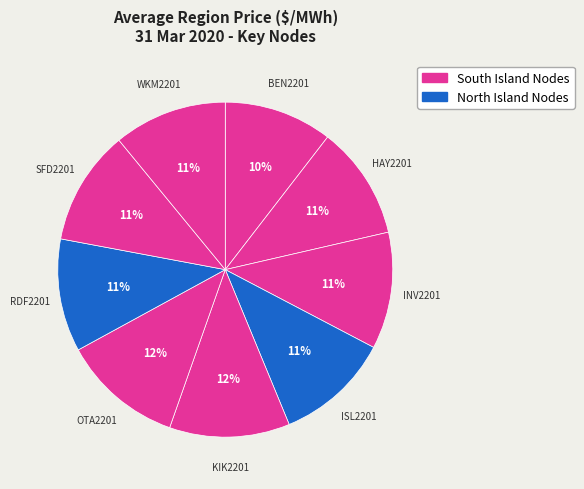

Rank the categories by value from lowest to highest.

BEN2201 - Benmore, RDF2201 - Redclyffe, HAY2201 - Haywards, WKM2201 - Whakamaru, ISL2201 - Islington, SFD2201 - Stratford, INV2201 - Invercargill, KIK2201 - Kikiwa, OTA2201 - Otahuhu